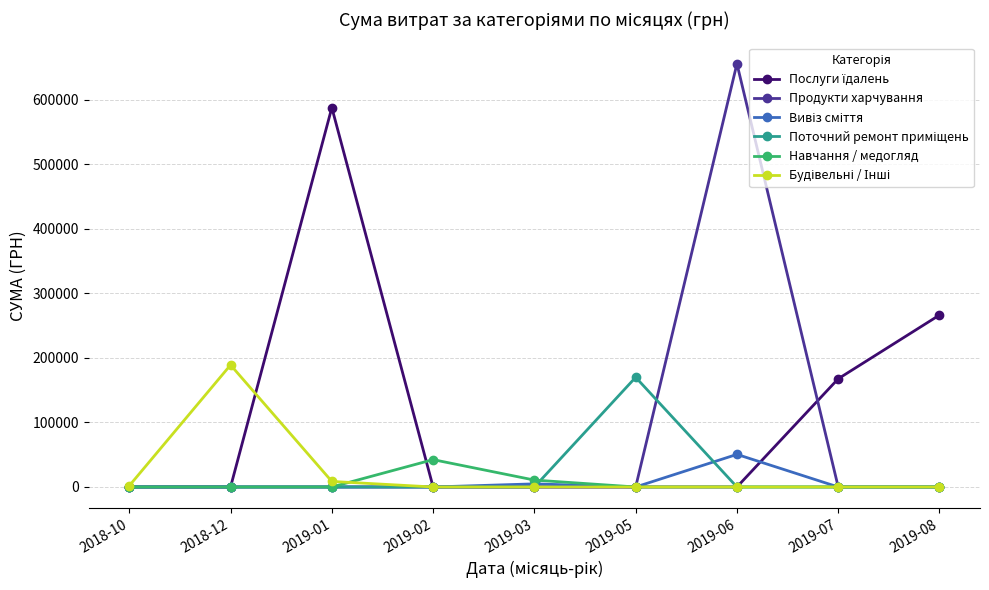

What is the maximum value shown in the chart?

655592.5